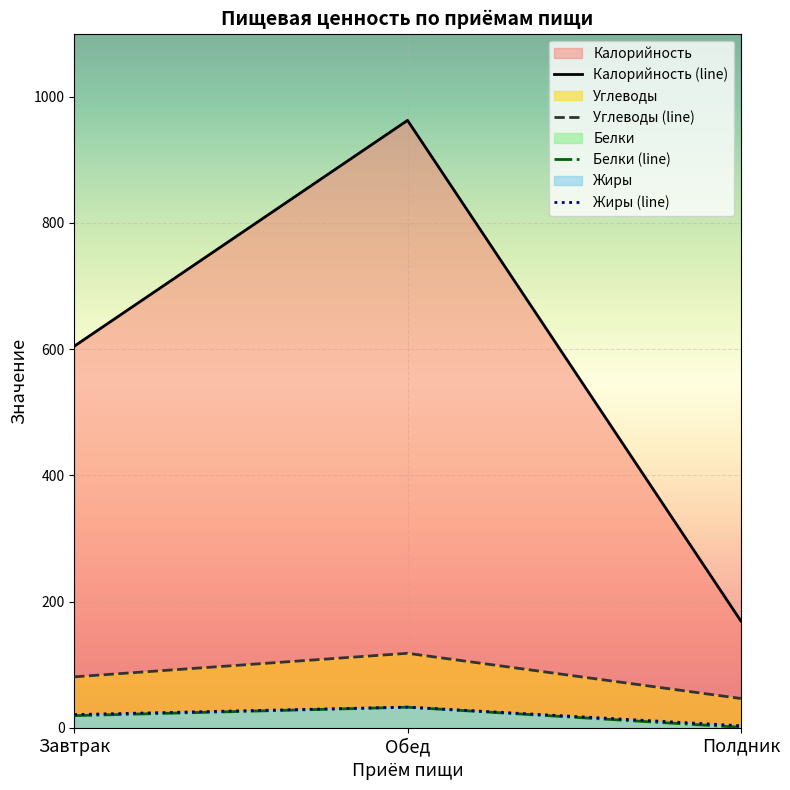

How many values in the Калорийность (line) series are below 604?

1